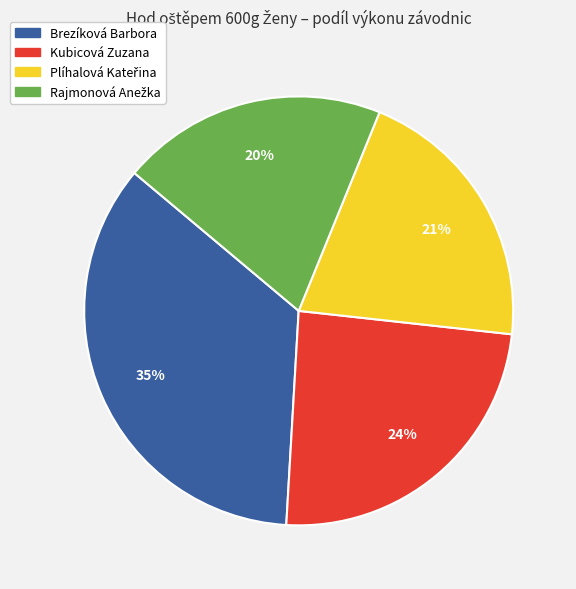

Does any single category account for the majority?

No